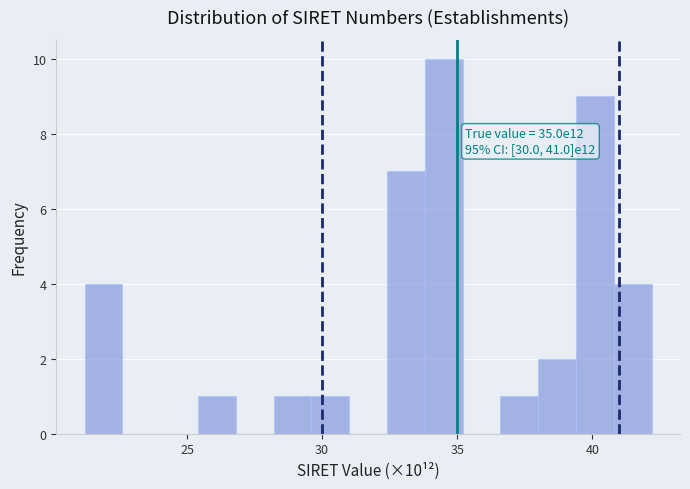

Read against the x-axis, roughly where is the centre of the tallest bar?

34.5